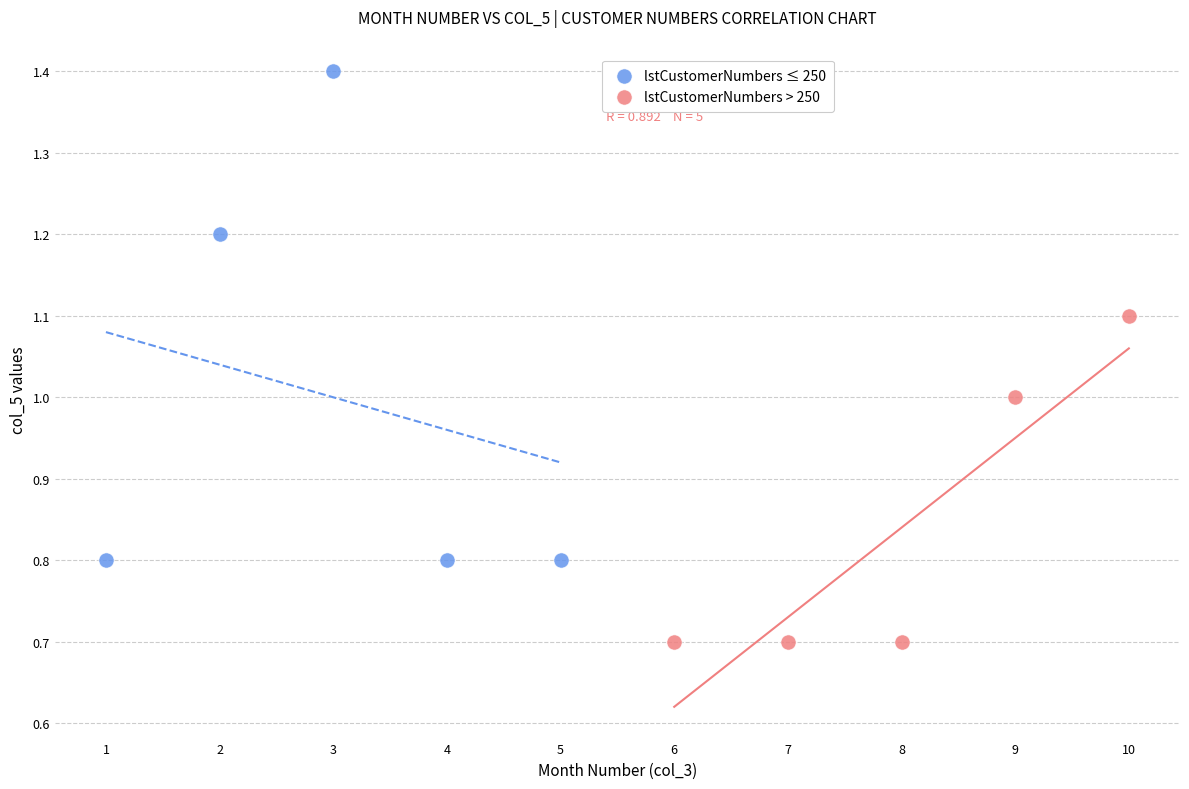

Which series has the widest spread of Y values?

lstCustomerNumbers ≤ 250